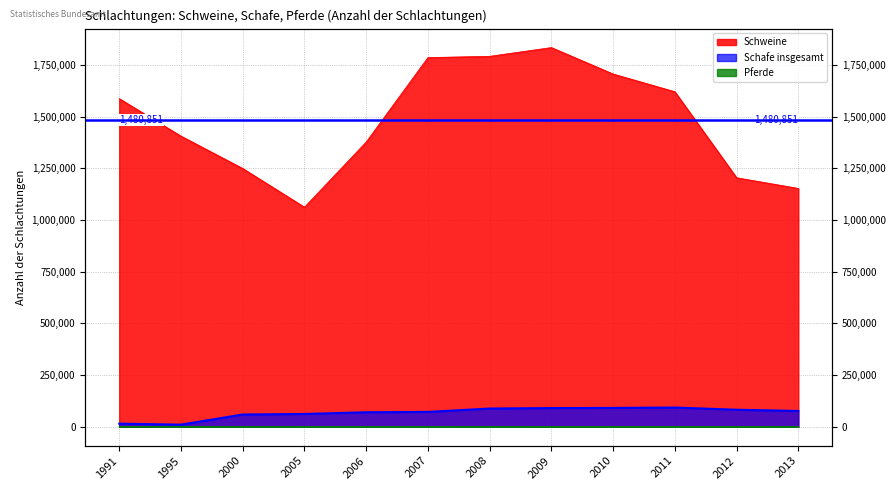

Rank the series by their maximum value, from lowest to highest.

Pferde, Schafe insgesamt, Schweine